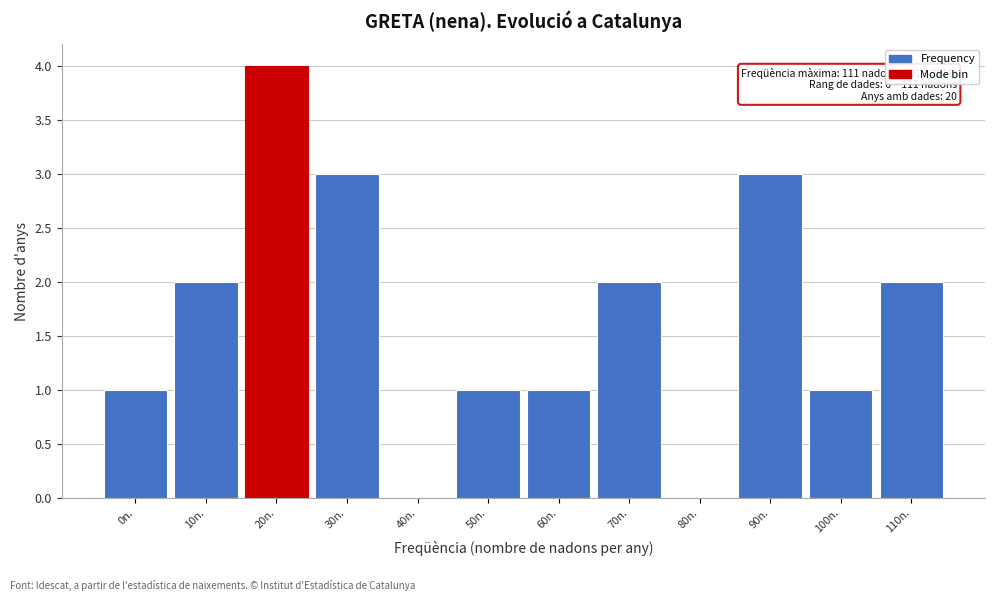

Reading left to right, list all the values displayed in this chart.

0n.=1	10n.=2	20n.=4	30n.=3	40n.=0	50n.=1	60n.=1	70n.=2	80n.=0	90n.=3	100n.=1	110n.=2